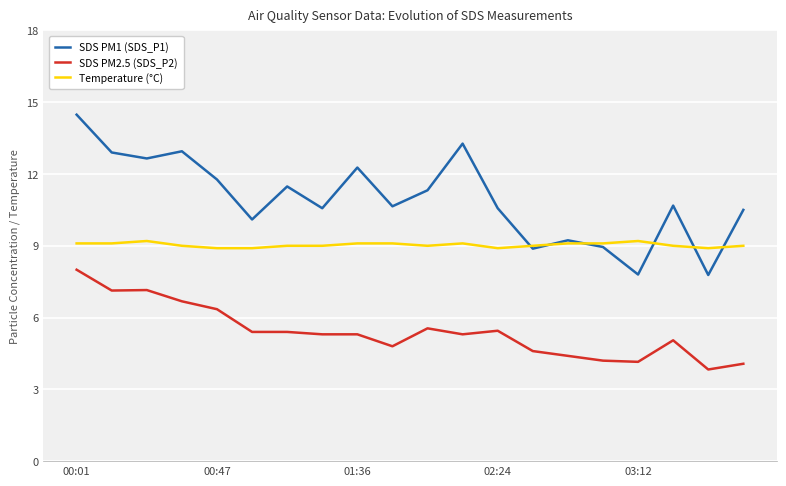

List the series in order of their peak value, highest first.

SDS PM1 (SDS_P1), Temperature (°C), SDS PM2.5 (SDS_P2)